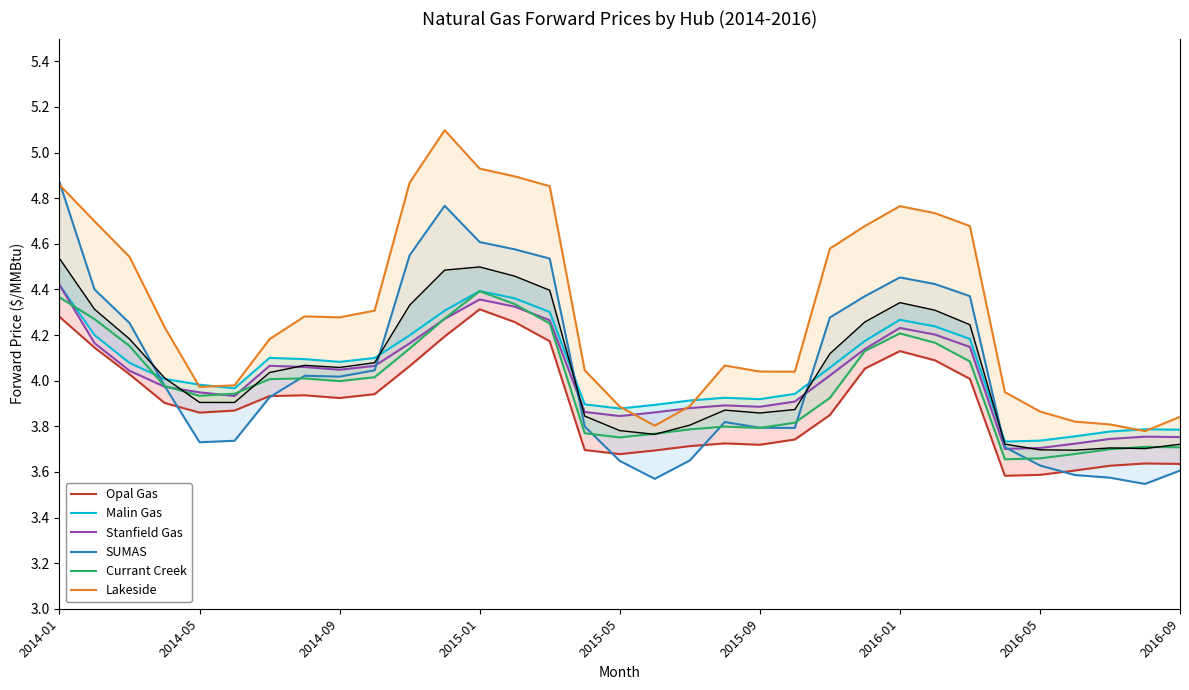

True or false: Currant Creek and Opal Gas intersect in this chart.

False